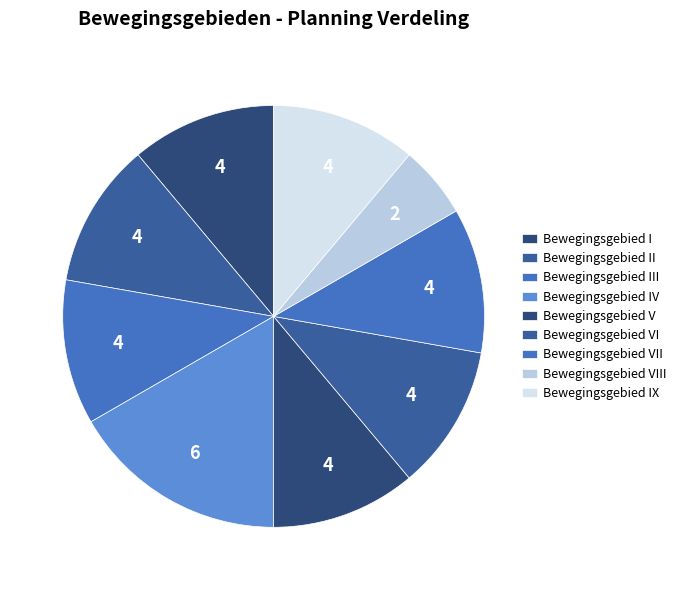

Is there a majority slice in this chart?

No